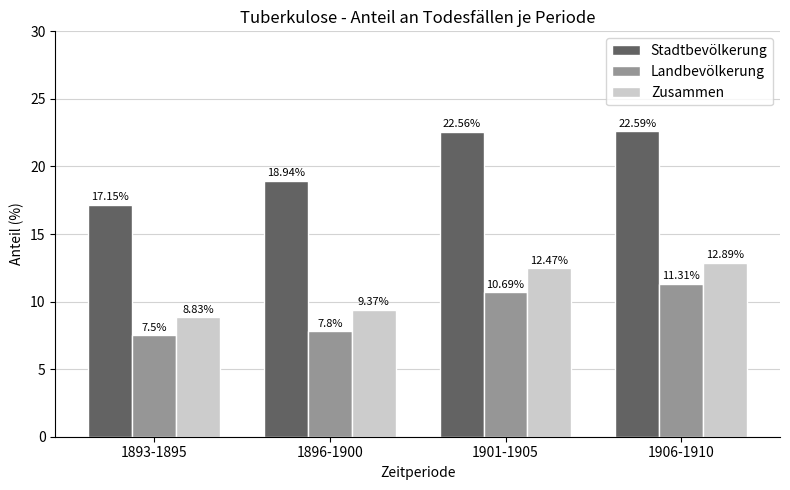

What is the difference between the maximum and second lowest values in the Zusammen series?

3.5